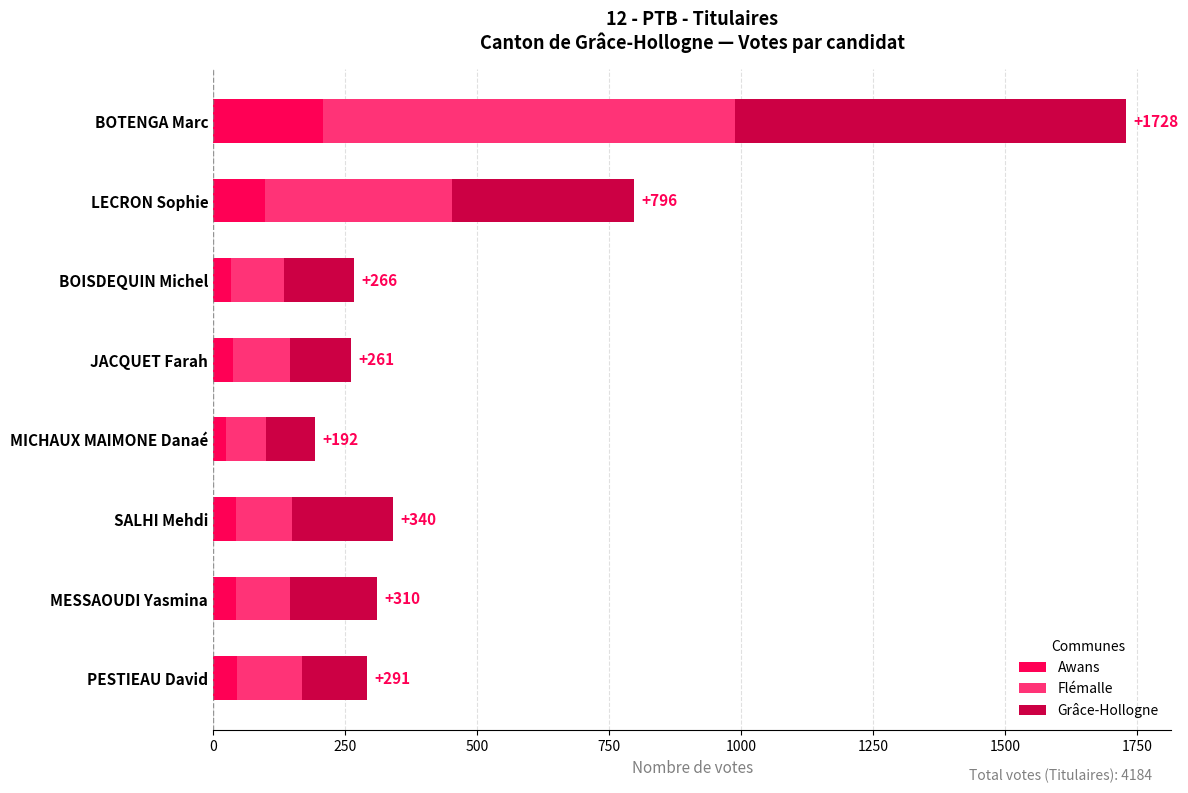

The Awans series shows 328 at BOTENGA Marc. True or false?

False